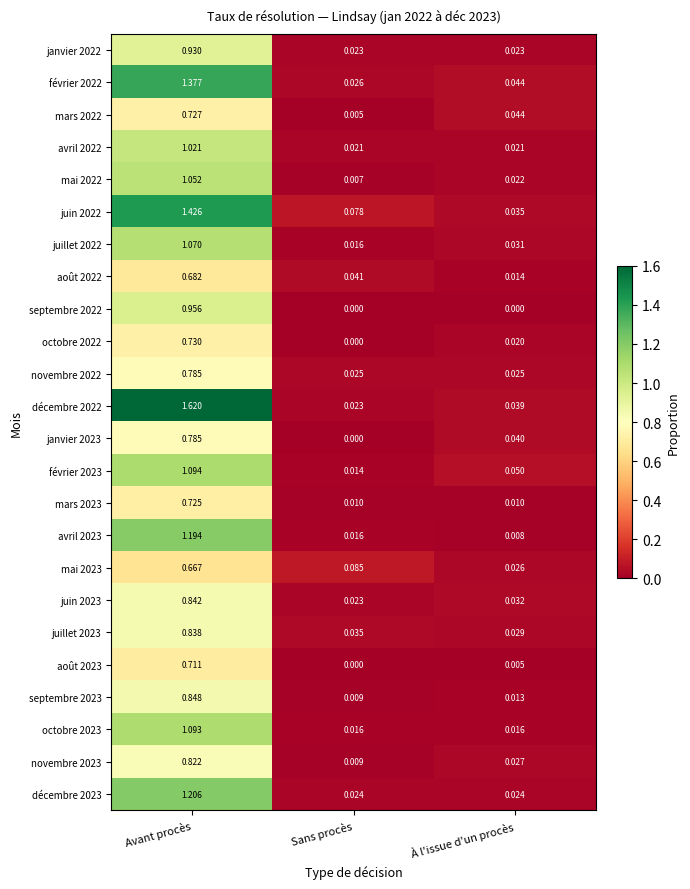

Is the value of septembre 2022 at Avant procès greater than the value of mars 2022 at Avant procès?

Yes